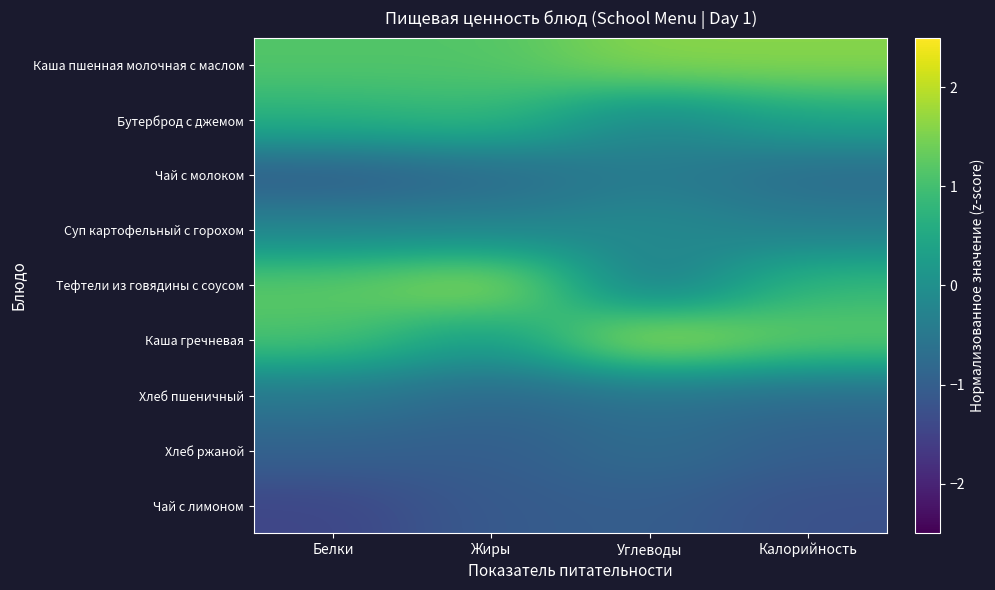

How many distinct data groups are displayed?

9